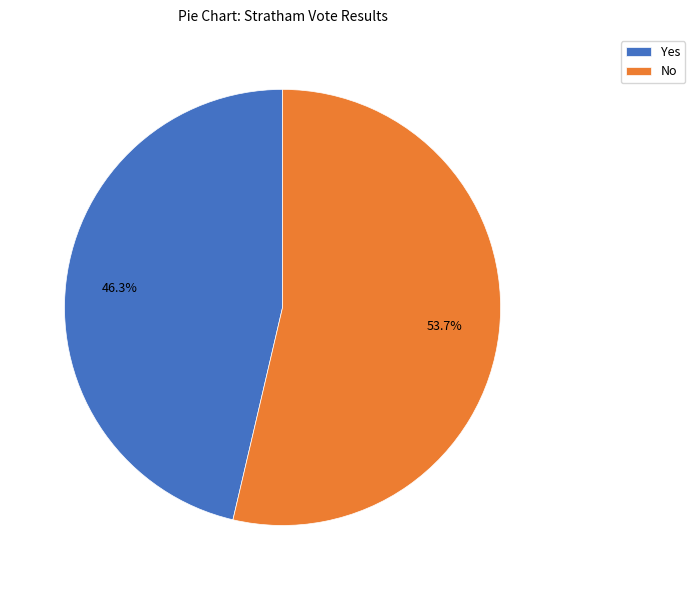

Which category has the smallest portion of the pie?

Yes